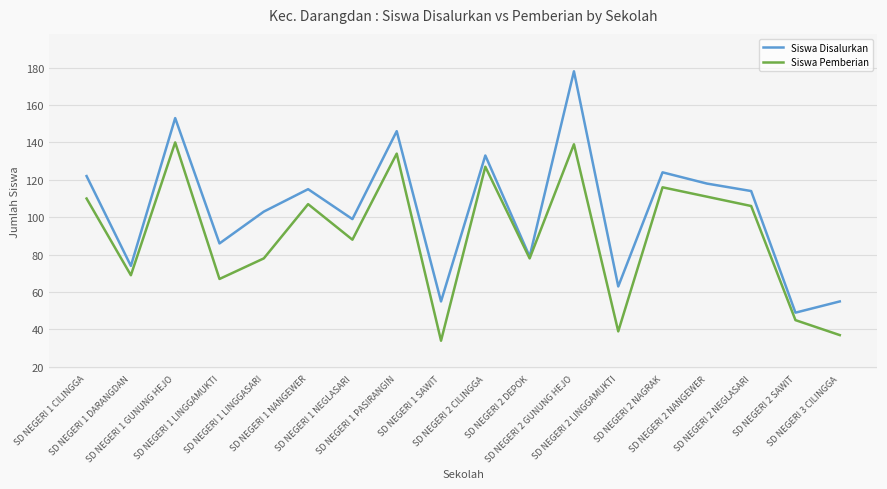

Where is the first local minimum for Siswa Pemberian?

SD NEGERI 1 DARANGDAN